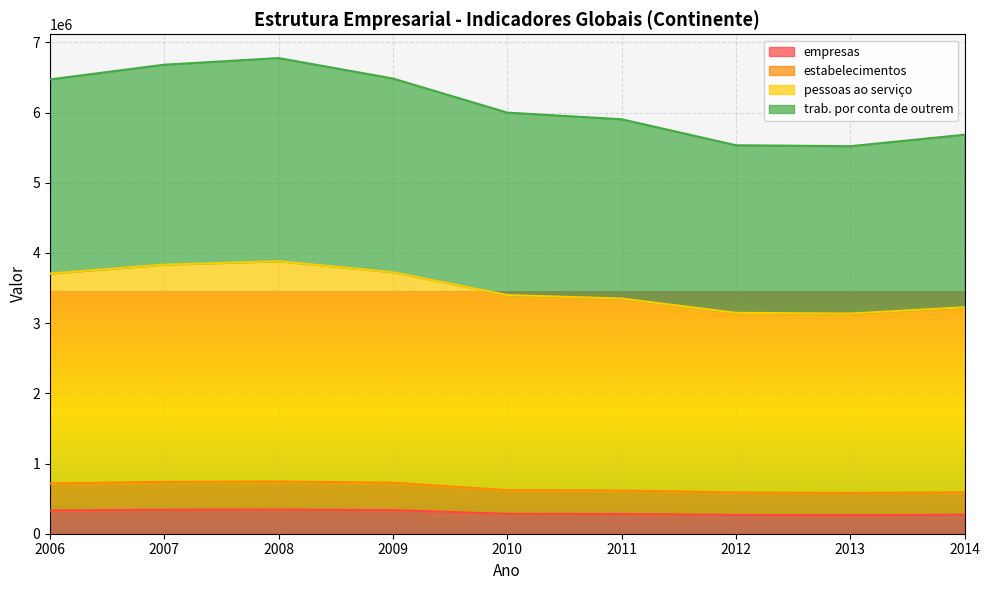

What is the highest value of the estabelecimentos series?

743873